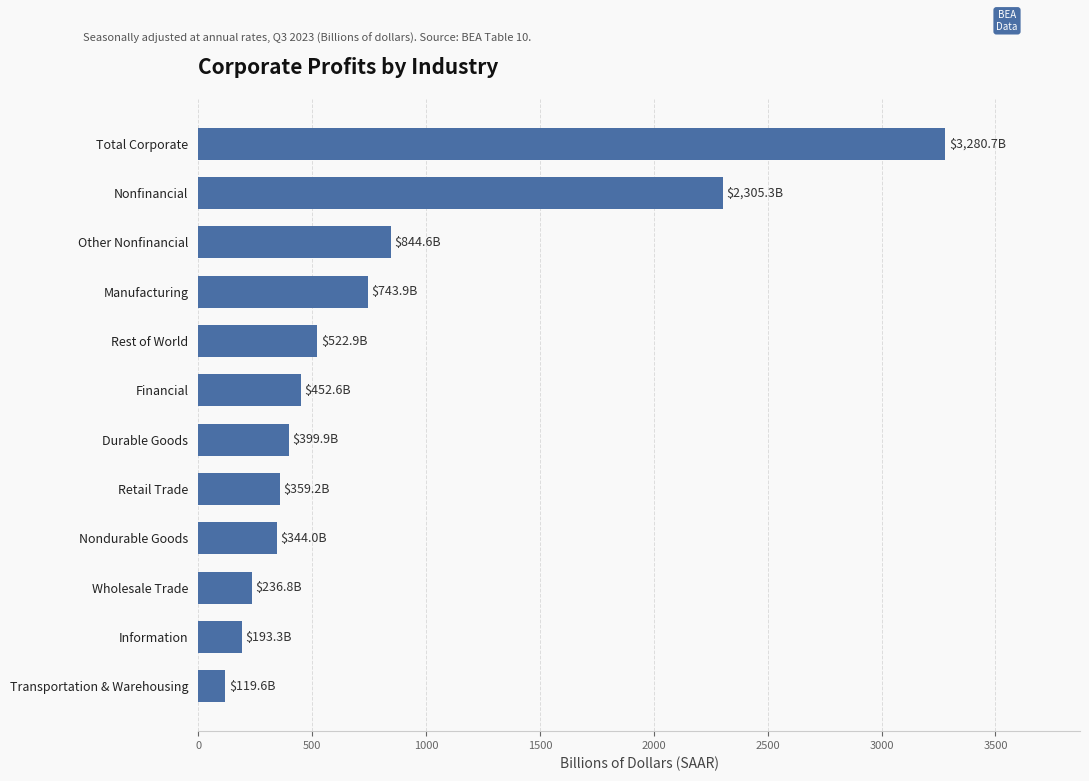

At which label is the value closest to 1700?

Nonfinancial